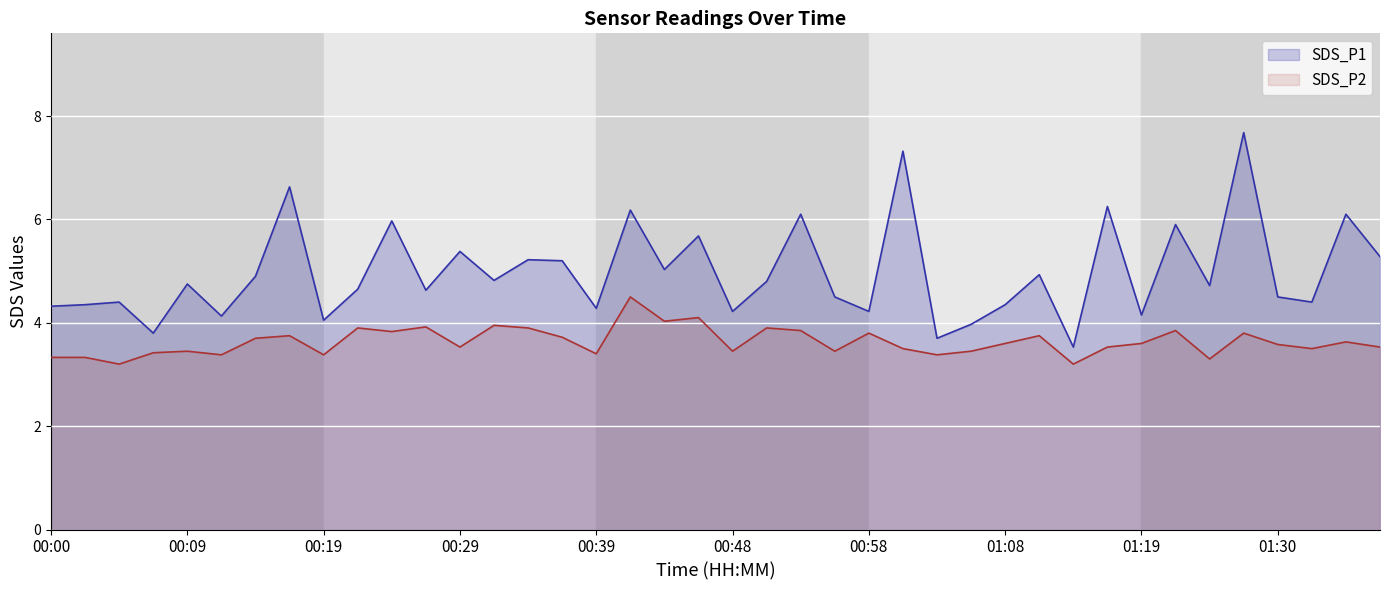

List the series in order of their peak value, lowest first.

SDS_P2, SDS_P1